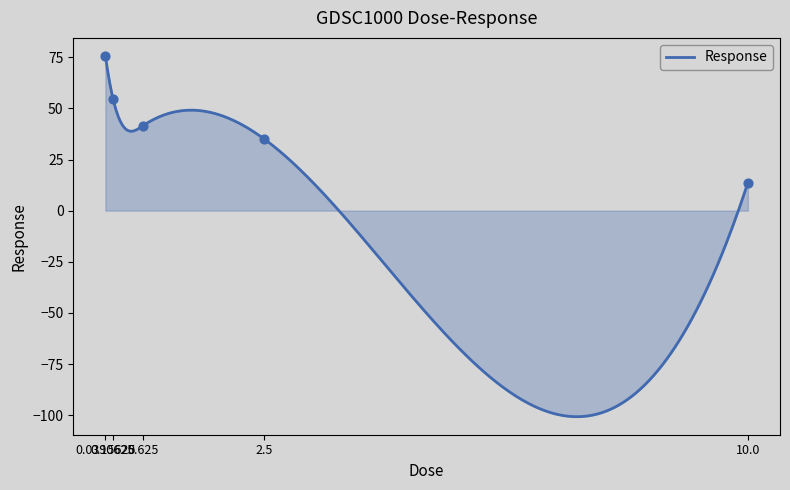

Which has a higher value, 0.0390625 or 10.0?

0.0390625